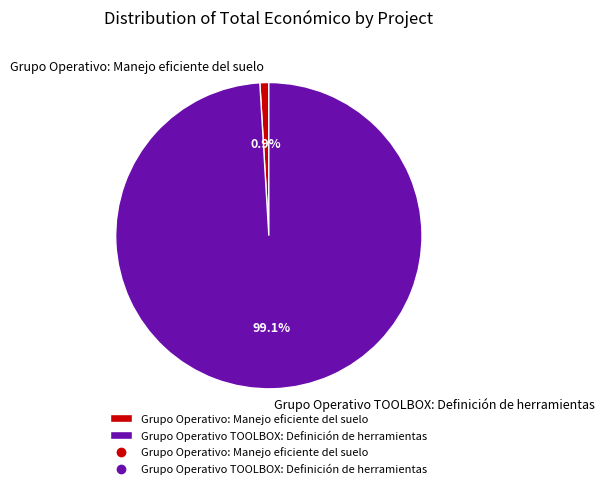

What is the majority slice?

Grupo Operativo TOOLBOX: Definición de herramientas